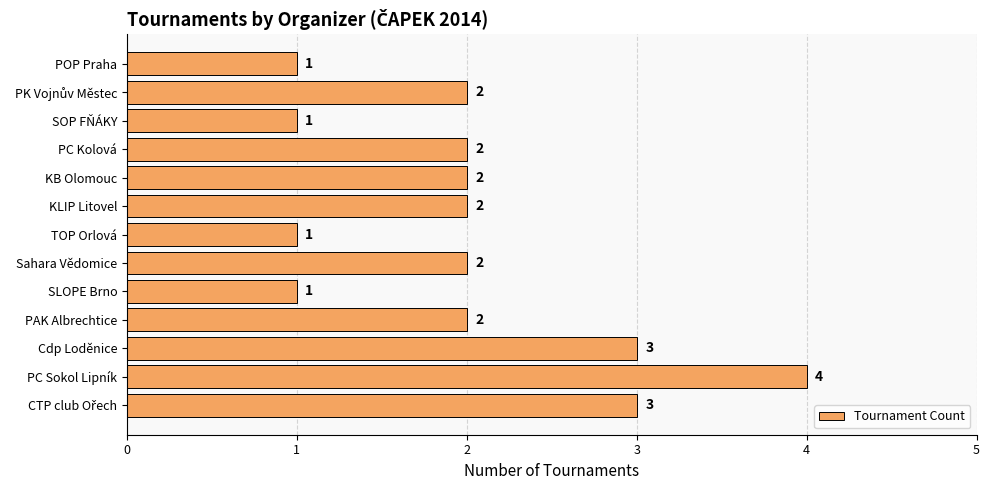

What is the greatest value displayed?

4